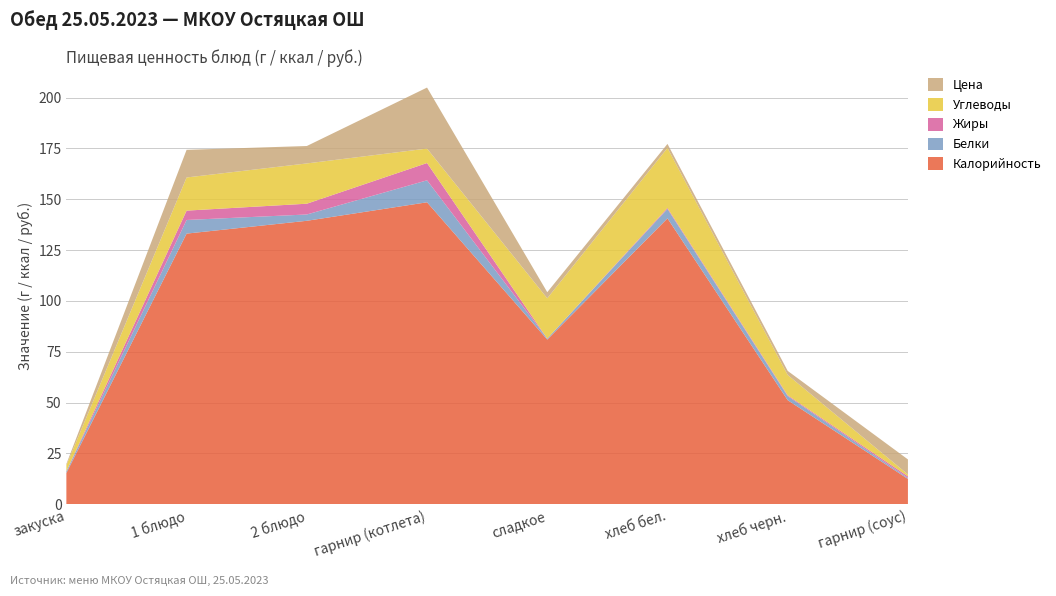

Reading left to right, transcribe all the data shown in this chart.

Калорийность: закуска=15.4	1 блюдо=133.1	2 блюдо=139.4	гарнир (котлета)=148.5	сладкое=81.0	хлеб бел.=140.6	хлеб черн.=51.2	гарнир (соус)=12.5
Белки: закуска=0.8	1 блюдо=6.7	2 блюдо=3.1	гарнир (котлета)=10.8	сладкое=0.5	хлеб бел.=4.6	хлеб черн.=2.0	гарнир (соус)=0.5
Жиры: закуска=0.1	1 блюдо=4.6	2 блюдо=5.3	гарнир (котлета)=8.5	сладкое=0.0	хлеб бел.=0.5	хлеб черн.=0.4	гарнир (соус)=0.8
Углеводы: закуска=2.9	1 блюдо=16.3	2 блюдо=19.8	гарнир (котлета)=7.1	сладкое=19.8	хлеб бел.=29.5	хлеб черн.=10.0	гарнир (соус)=0.9
Цена: закуска=0.7	1 блюдо=13.6	2 блюдо=8.6	гарнир (котлета)=30.0	сладкое=3.0	хлеб бел.=2.0	хлеб черн.=2.0	гарнир (соус)=7.4